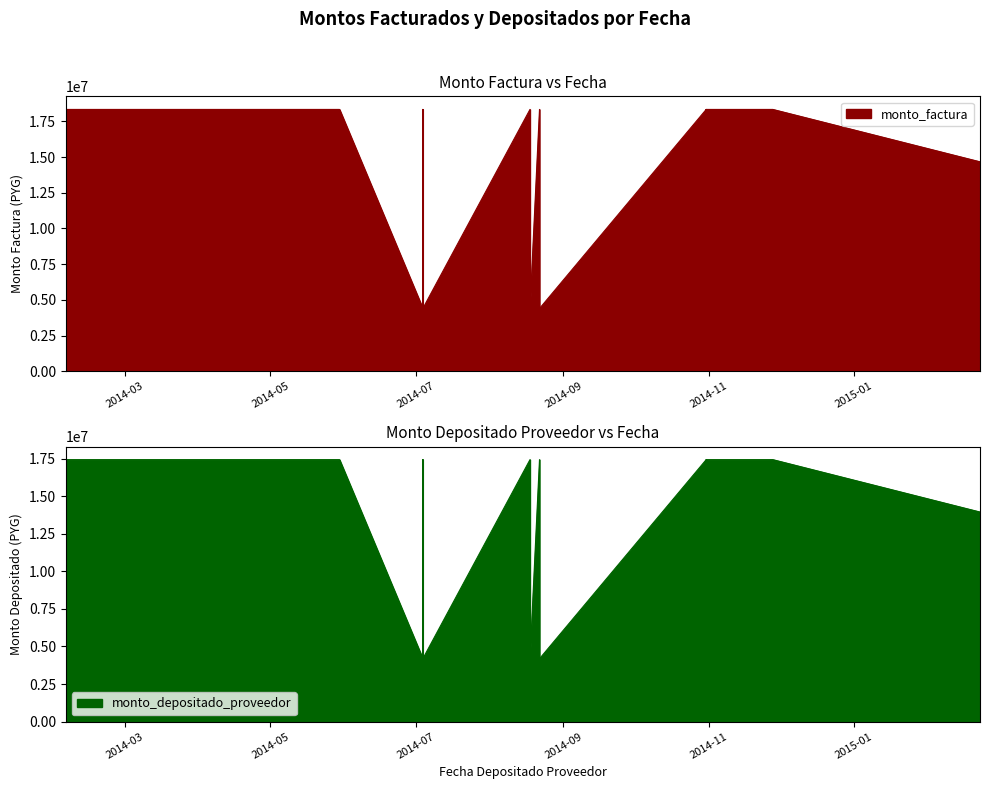

The value of monto_factura at 2014-08-18 is 18333333. True or false?

True